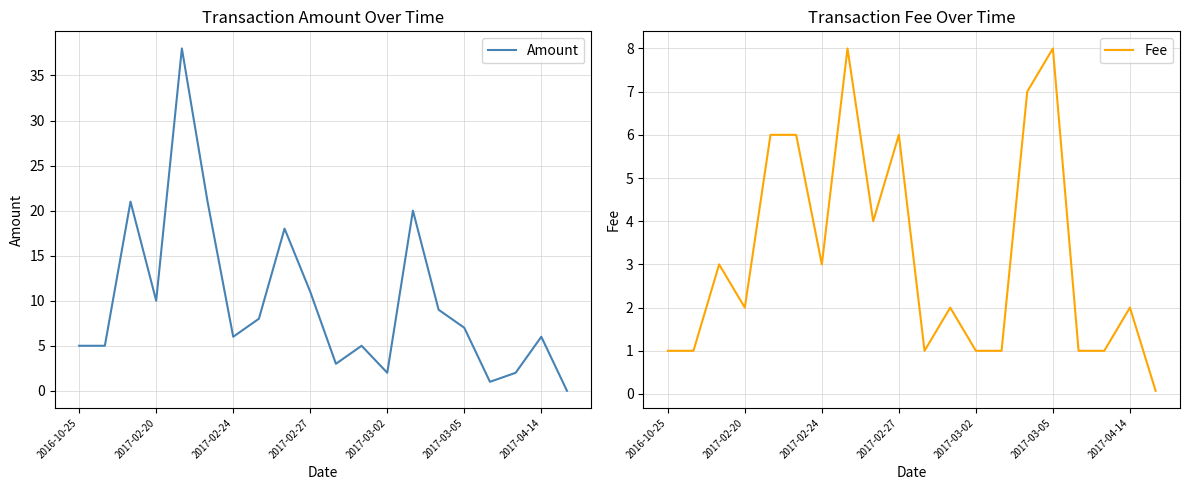

How many interior local valleys does the Fee series have?

5